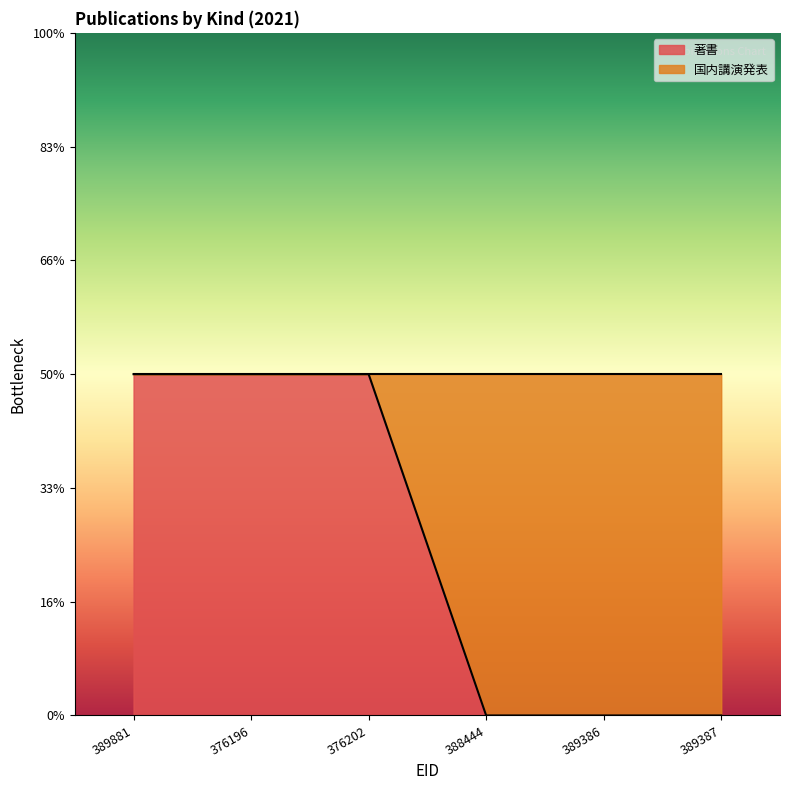

What is the label of the 2nd point from the left?

376196